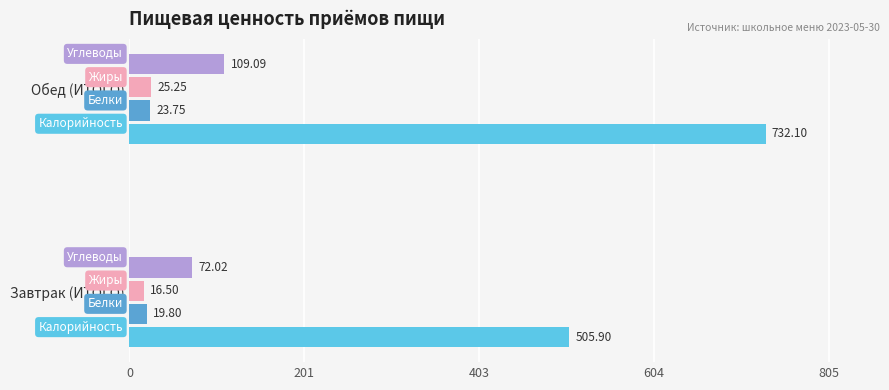

Which label corresponds to the largest value in the chart?

Обед (ИТОГО)